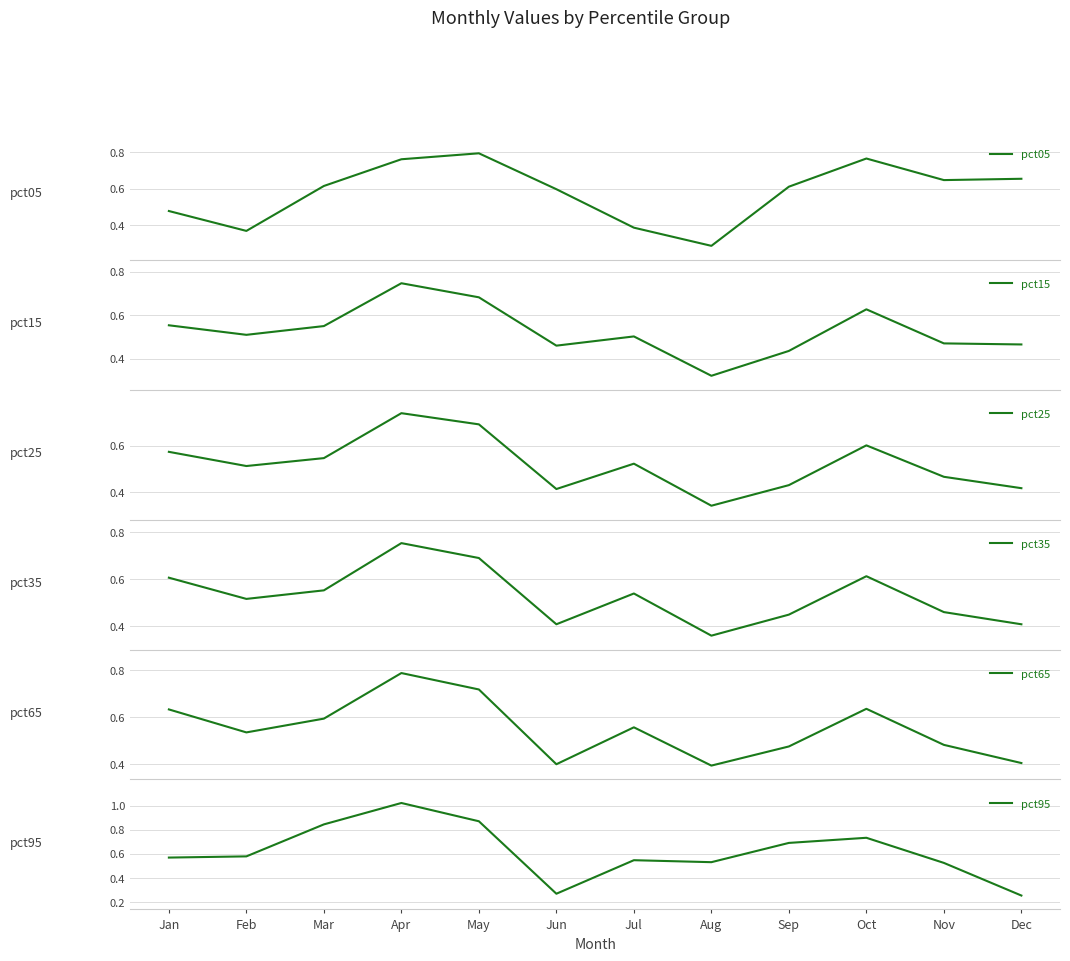

Is it true that pct25 equals 0.5 at Feb?

True